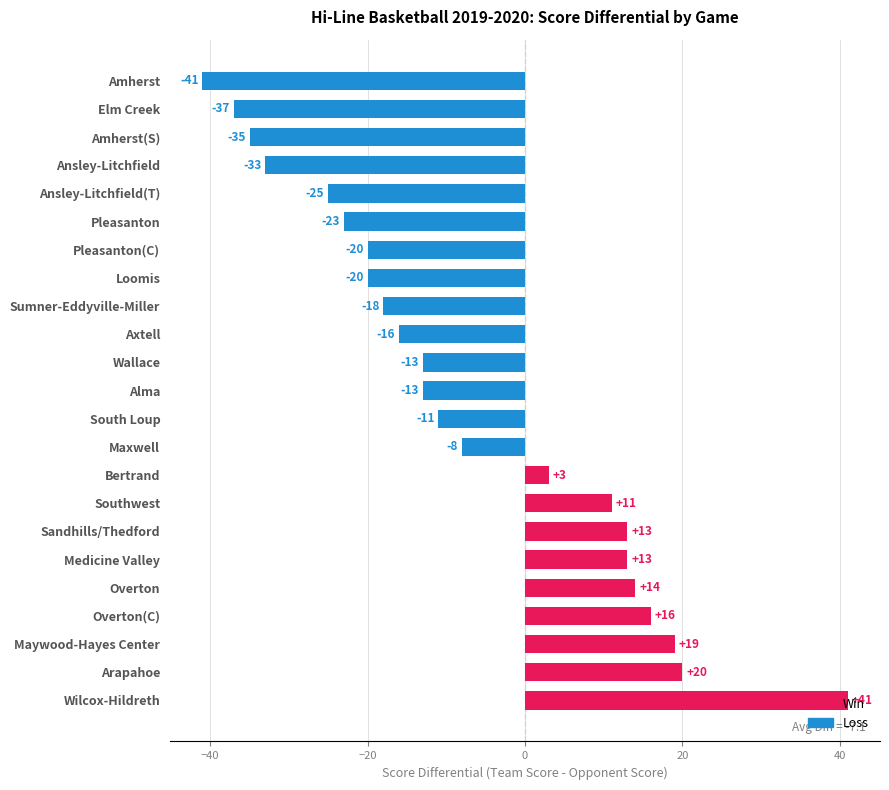

At which category does the chart reach its peak across all series?

Wilcox-Hildreth